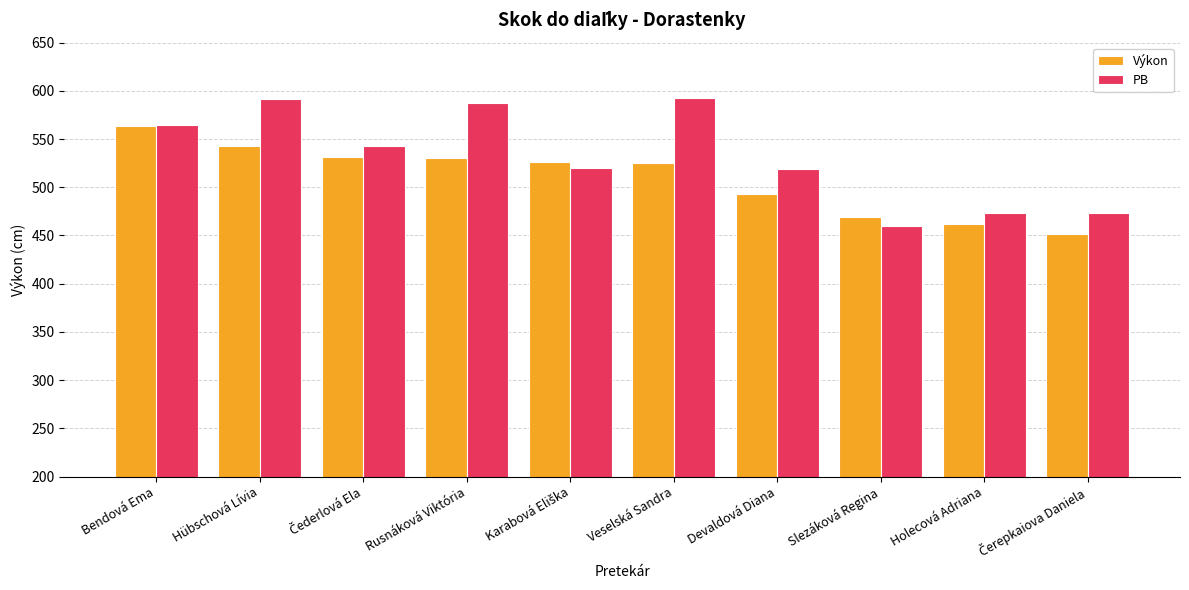

What is the smallest value displayed?

452